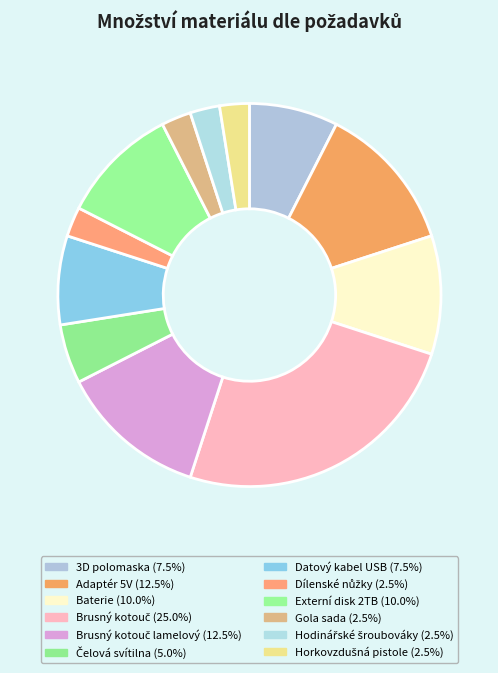

How many slices are in this pie chart?

12